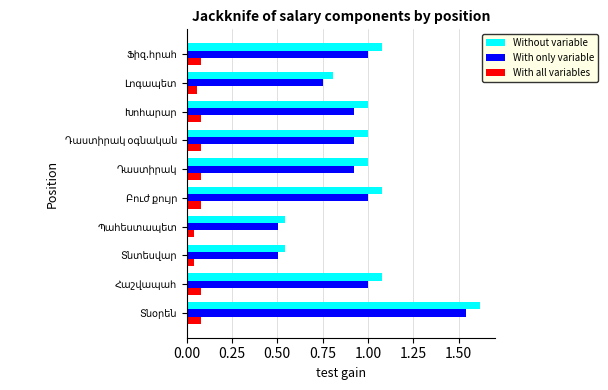

Which series has the largest range (max minus min)?

Without variable